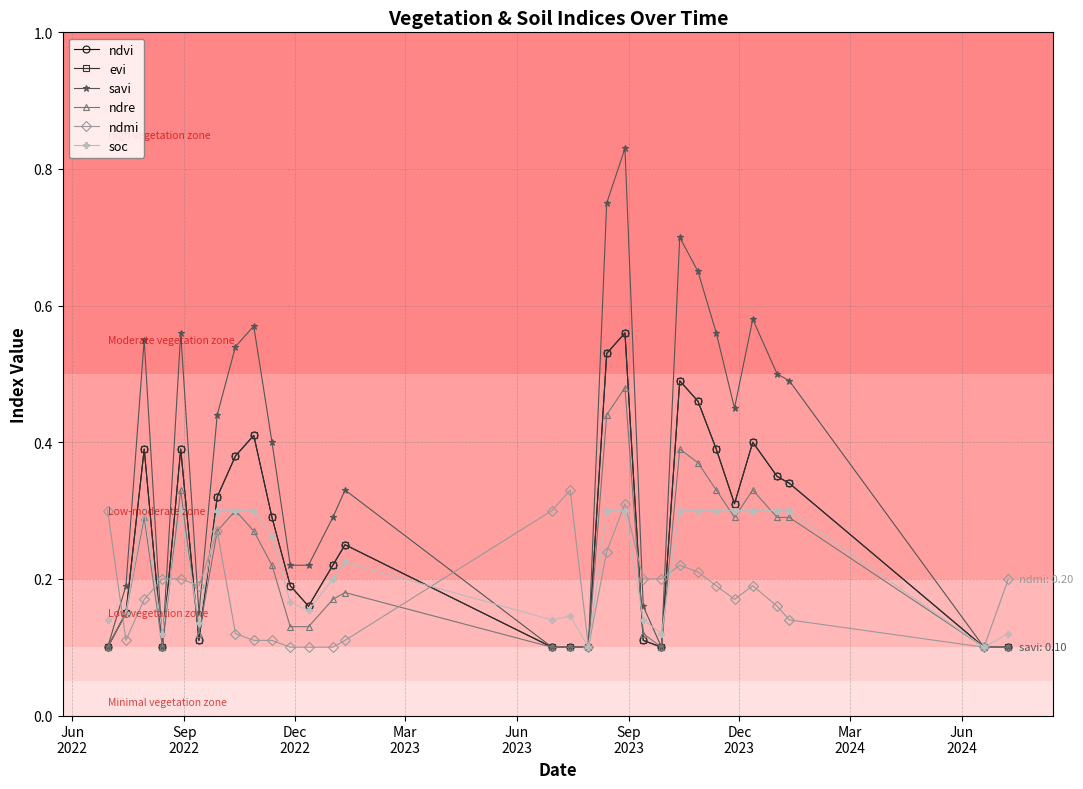

True or false: ndvi and ndmi intersect in this chart.

True